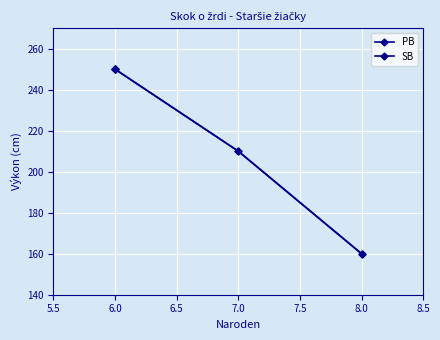

What position from the left is 7.0?

4